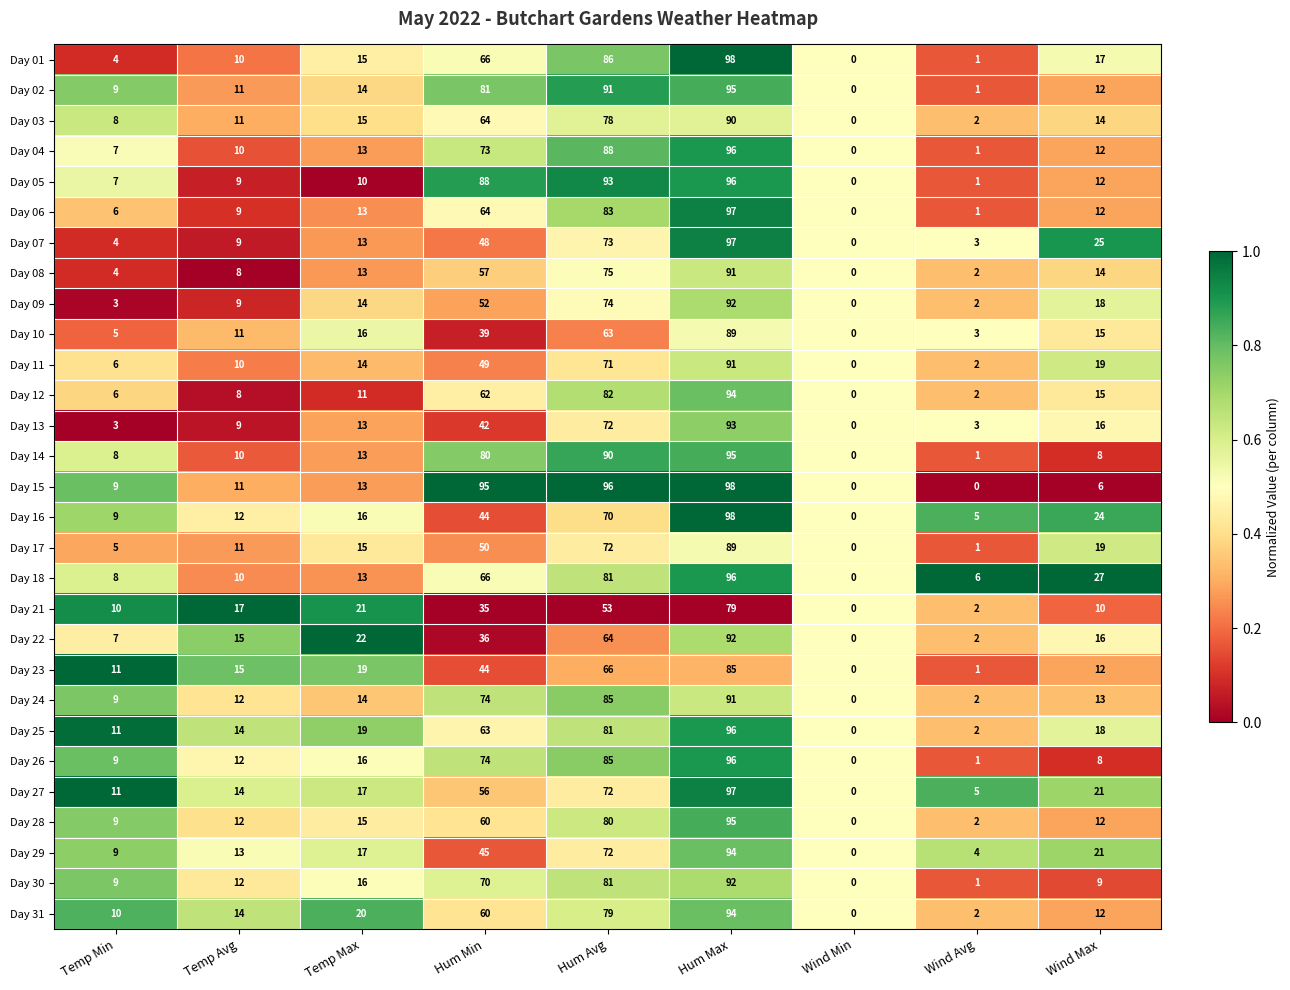

Is it true that Day 04 equals 7 at Temp Min?

True